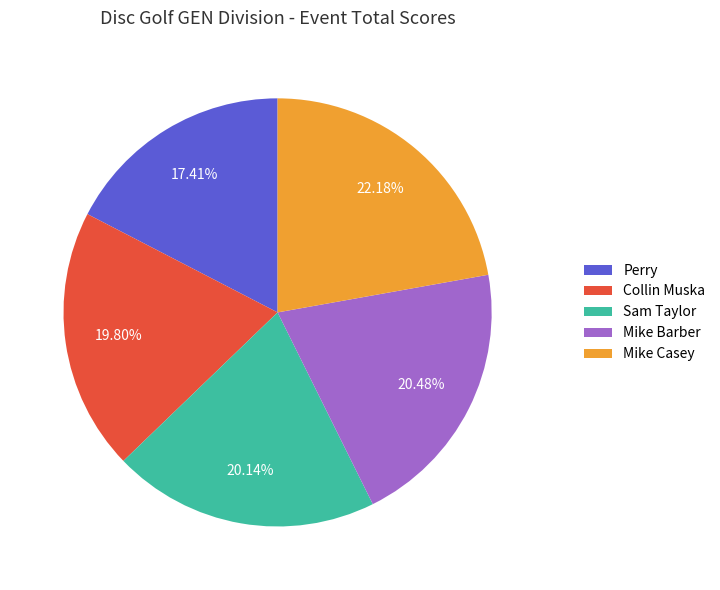

How many segments does this pie chart have?

5